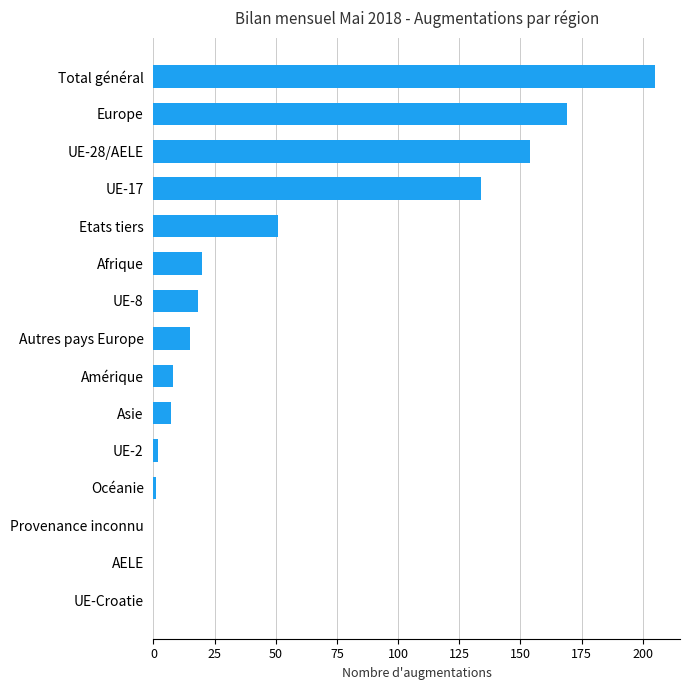

Which category has the highest value across all series?

Total général